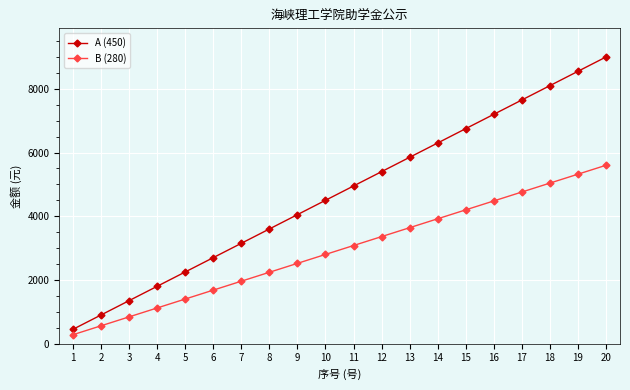

The value of A (450) at 10 is 4500. True or false?

True